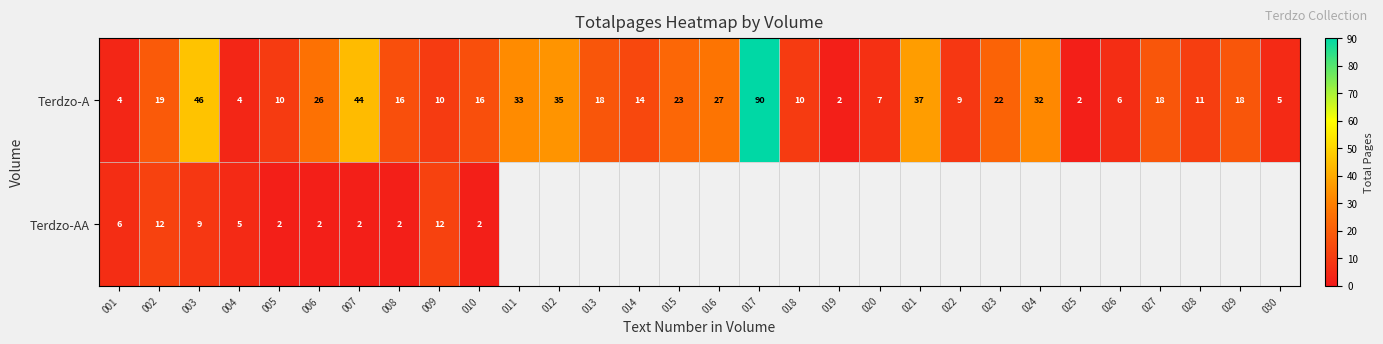

True or false: Terdzo-A has a value of 24 at 008.

False